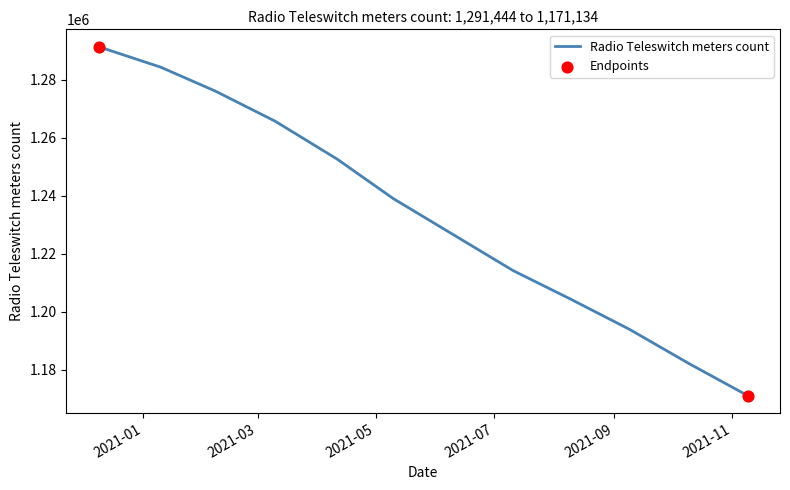

What is the minimum value shown in the chart?

1171134